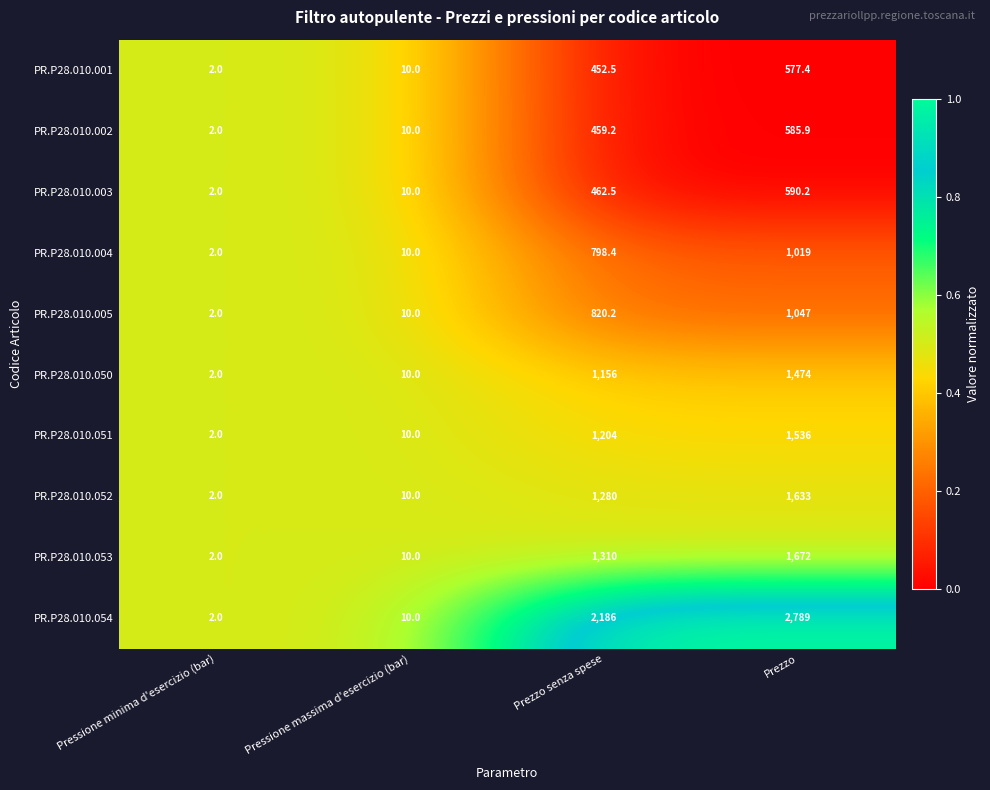

What is the total value across all series at Prezzo?

12923.5